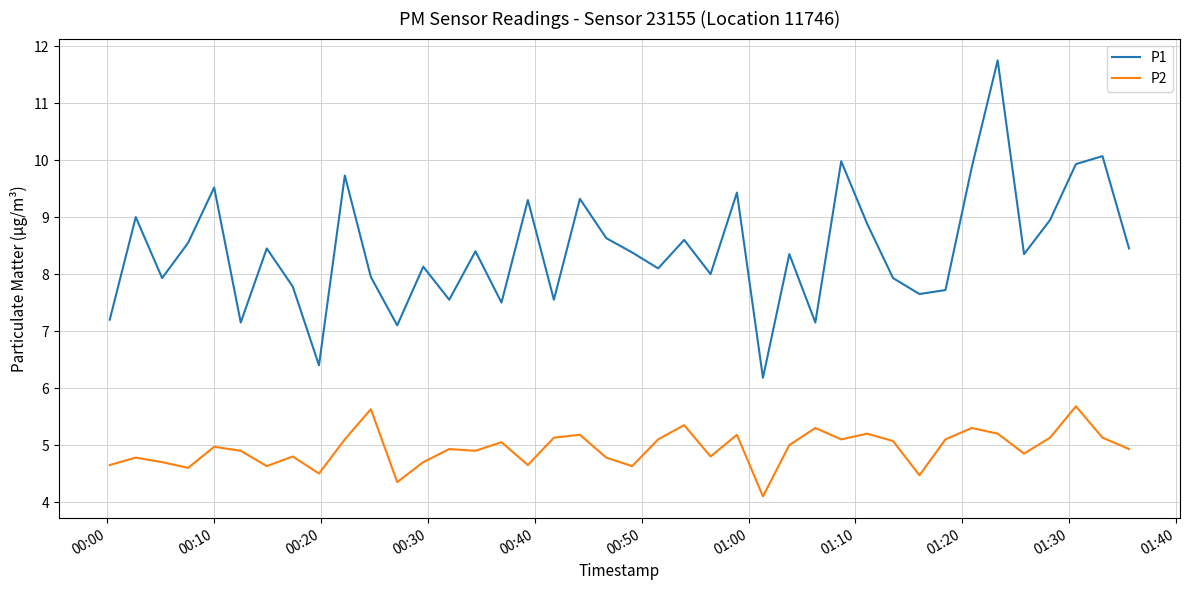

True or false: P2 and P1 cross at least once.

False